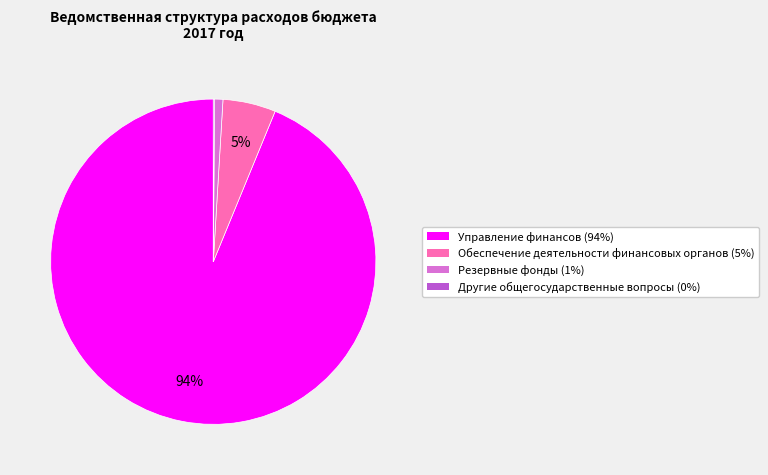

To the nearest percent, what percentage of the pie is Обеспечение деятельности финансовых органов?

5%